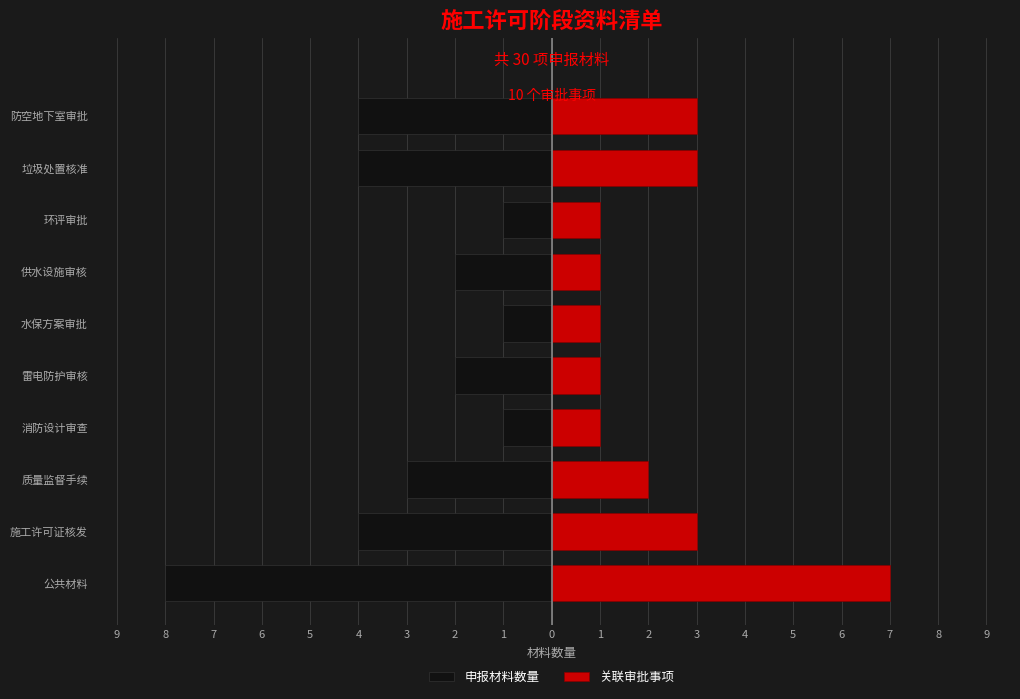

Between 供水设施审核 and 水保方案审批, which is larger?

水保方案审批